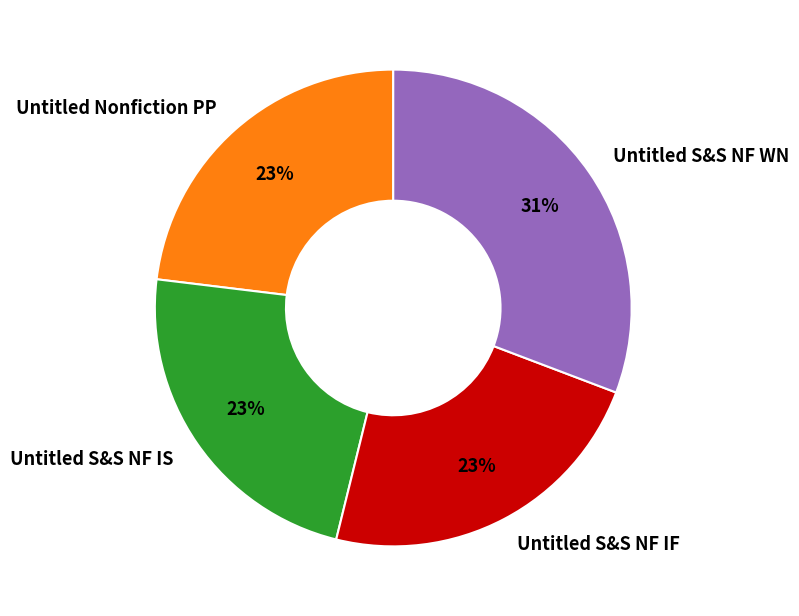

Between Untitled S&S NF IF and Untitled S&S NF WN, which is larger?

Untitled S&S NF WN